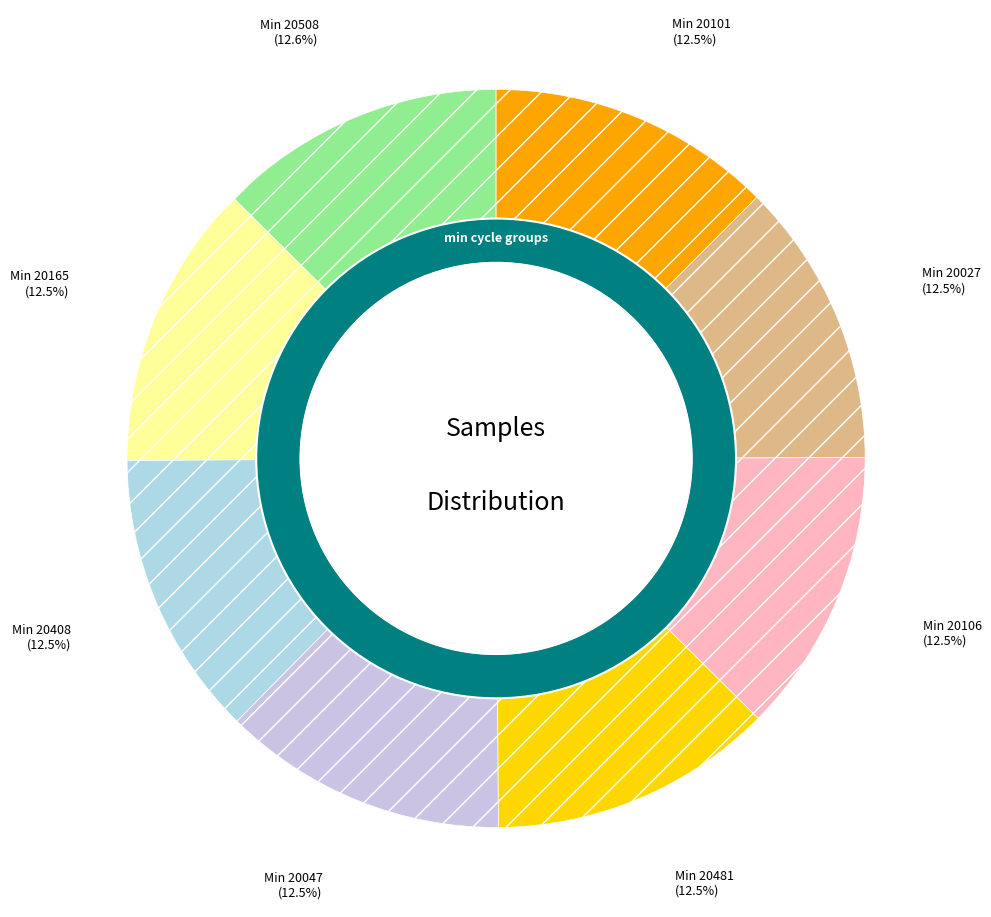

To the nearest percent, what percentage of the pie is 20508?

13%